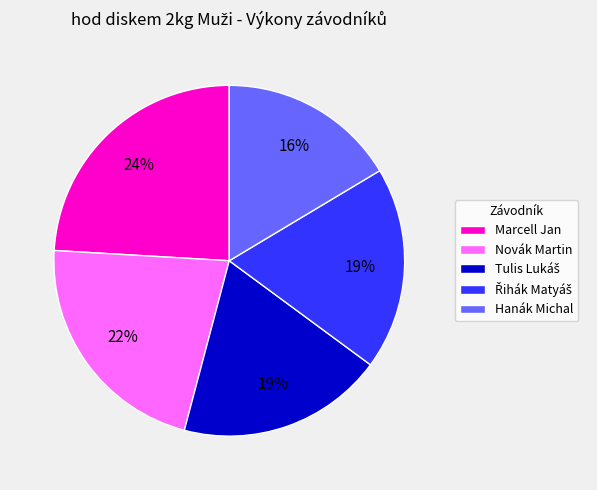

To the nearest percent, what is the difference between the largest and smallest slice percentages?

8%